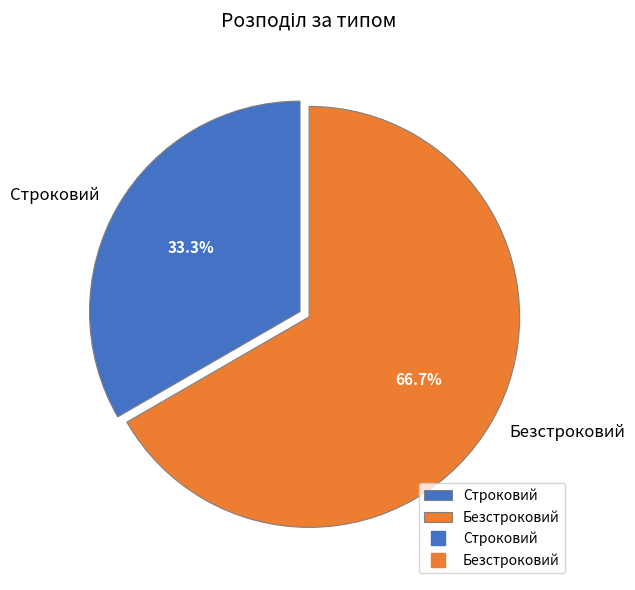

Approximately how many times larger is the value at Строковий compared to Безстроковий?

0.5